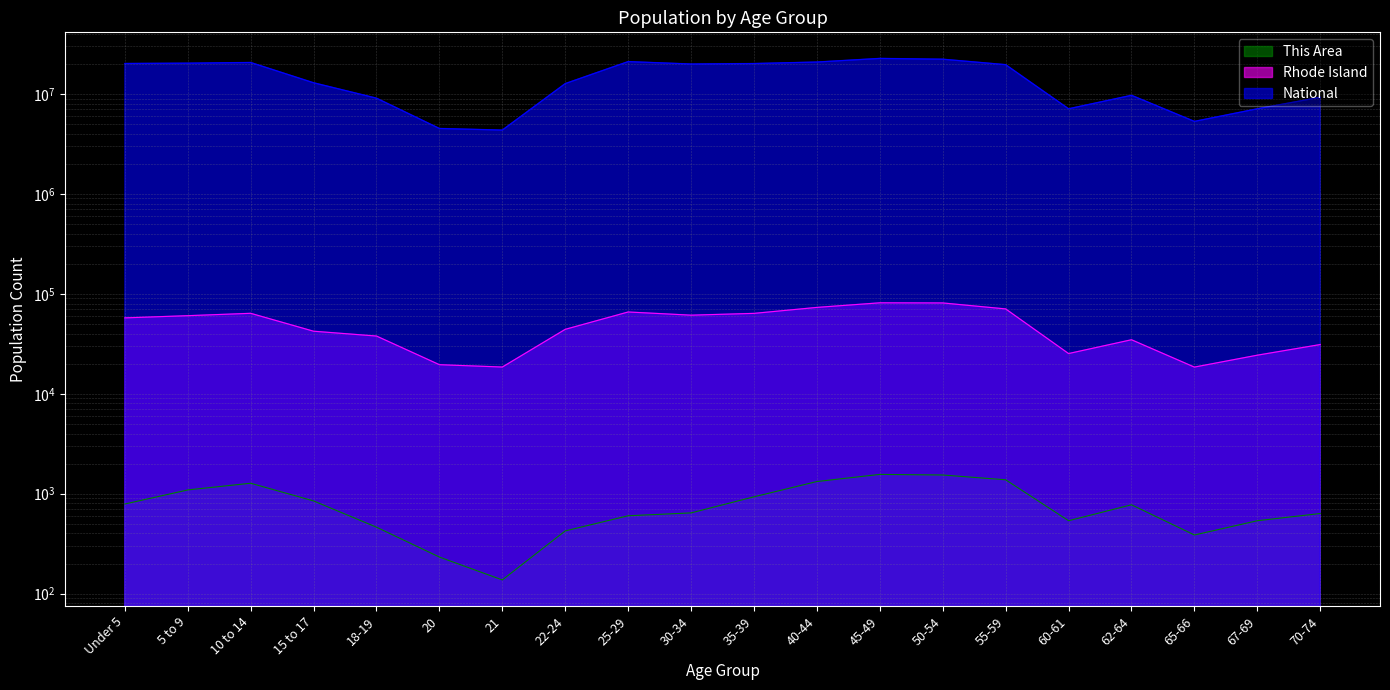

Reading left to right, what are all the values shown in this chart?

This Area: Under 5=788	5 to 9=1090	10 to 14=1272	15 to 17=846	18-19=462	20=232	21=137	22-24=424	25-29=601	30-34=642	35-39=930	40-44=1323	45-49=1559	50-54=1538	55-59=1377	60-61=536	62-64=774	65-66=386	67-69=536	70-74=633
Rhode Island: Under 5=57448	5 to 9=60440	10 to 14=63824	15 to 17=42244	18-19=37802	20=19537	21=18508	22-24=44122	25-29=65799	30-34=61163	35-39=63730	40-44=73130	45-49=81300	50-54=81050	55-59=70634	60-61=25250	62-64=34705	65-66=18483	67-69=24319	70-74=31077
National: Under 5=20201362	5 to 9=20348657	10 to 14=20677194	15 to 17=12954254	18-19=9086089	20=4519129	21=4354294	22-24=12712576	25-29=21101849	30-34=19962099	35-39=20179642	40-44=20890964	45-49=22708591	50-54=22298125	55-59=19664805	60-61=7113727	62-64=9704197	65-66=5319902	67-69=7115361	70-74=9278166